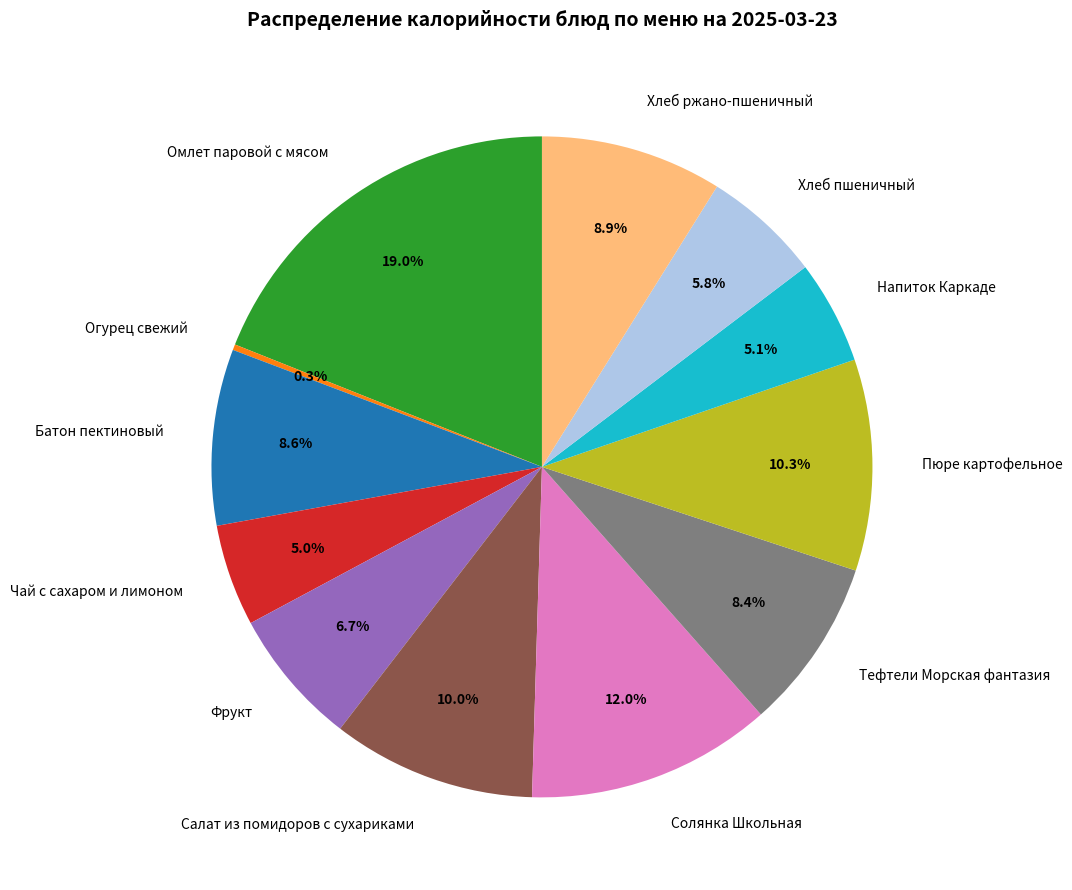

What is the total percentage of Солянка Школьная and Тефтели Морская фантазия?

20.4%